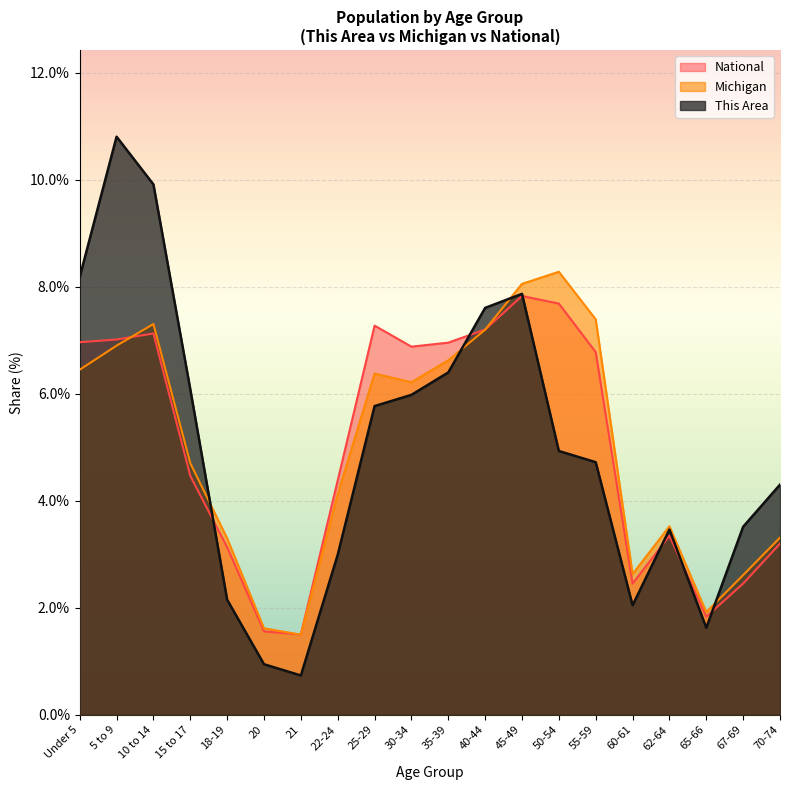

Is it true that Michigan equals 4.3 at 45-49?

False